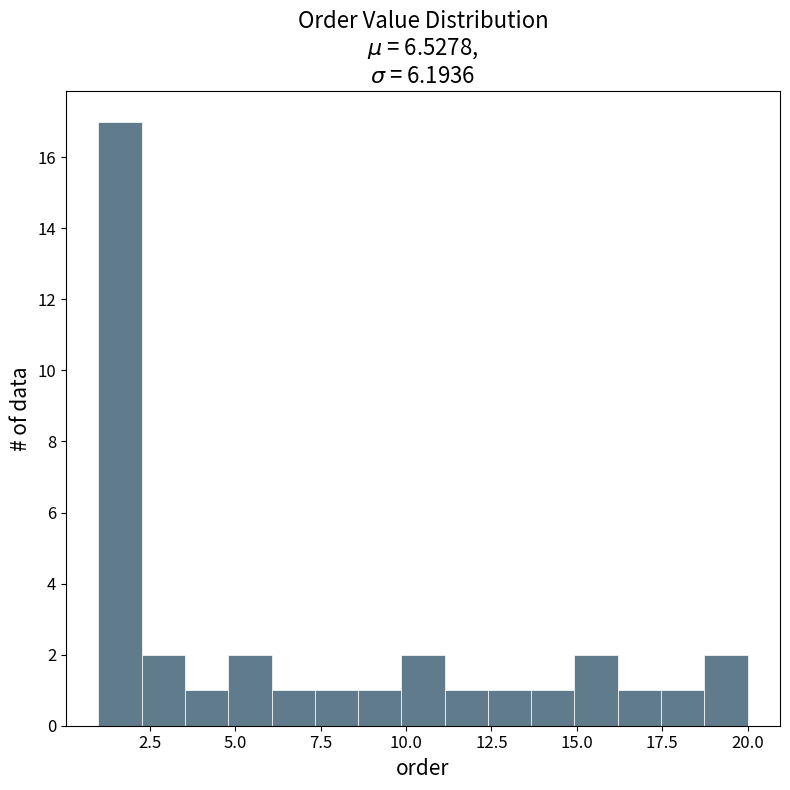

Around what value on the x-axis is the tallest bar? Give the approximate position of its centre, as read against the axis.

1.5